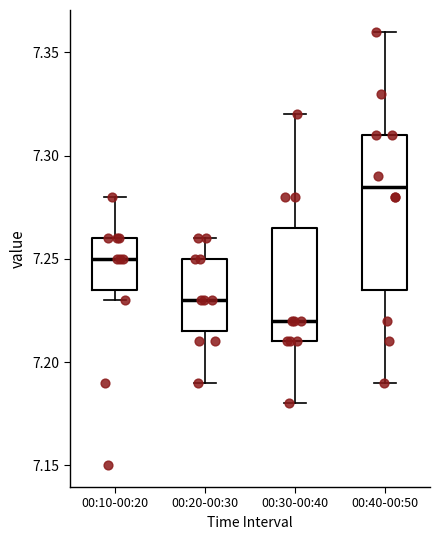

Reading left to right, transcribe this box plot: for each box, give where its median line is, the range the box spans, and where its two whiskers end, as read against the y-axis. The values are not printed on the chart, so give them approximately, as read against the axis.

00:10-00:20: median 7.250, box 7.235 to 7.260, whiskers 7.230 to 7.280
00:20-00:30: median 7.230, box 7.215 to 7.250, whiskers 7.190 to 7.260
00:30-00:40: median 7.220, box 7.210 to 7.265, whiskers 7.180 to 7.320
00:40-00:50: median 7.285, box 7.235 to 7.310, whiskers 7.190 to 7.360